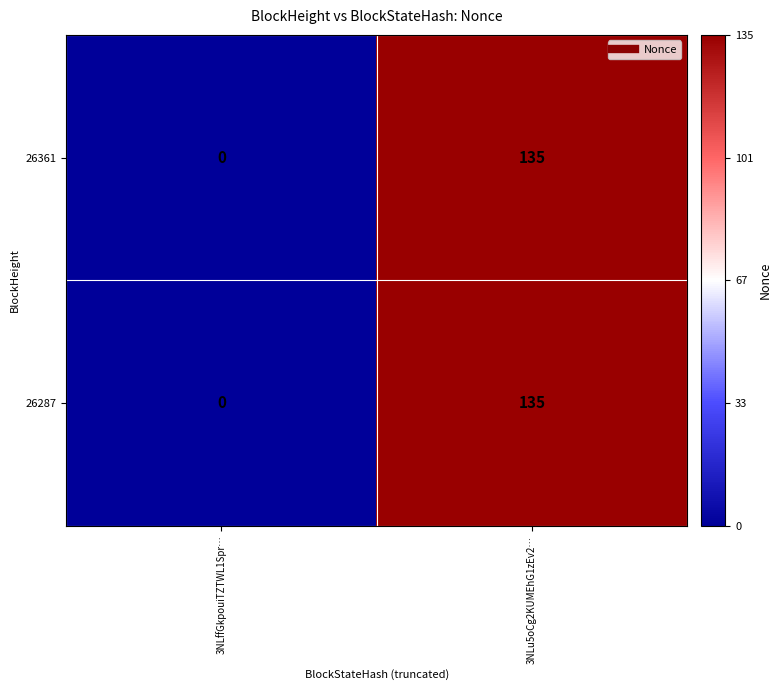

At which label is 26287 closest to 67?

3NLffGkpouiTZTWL1Spr…